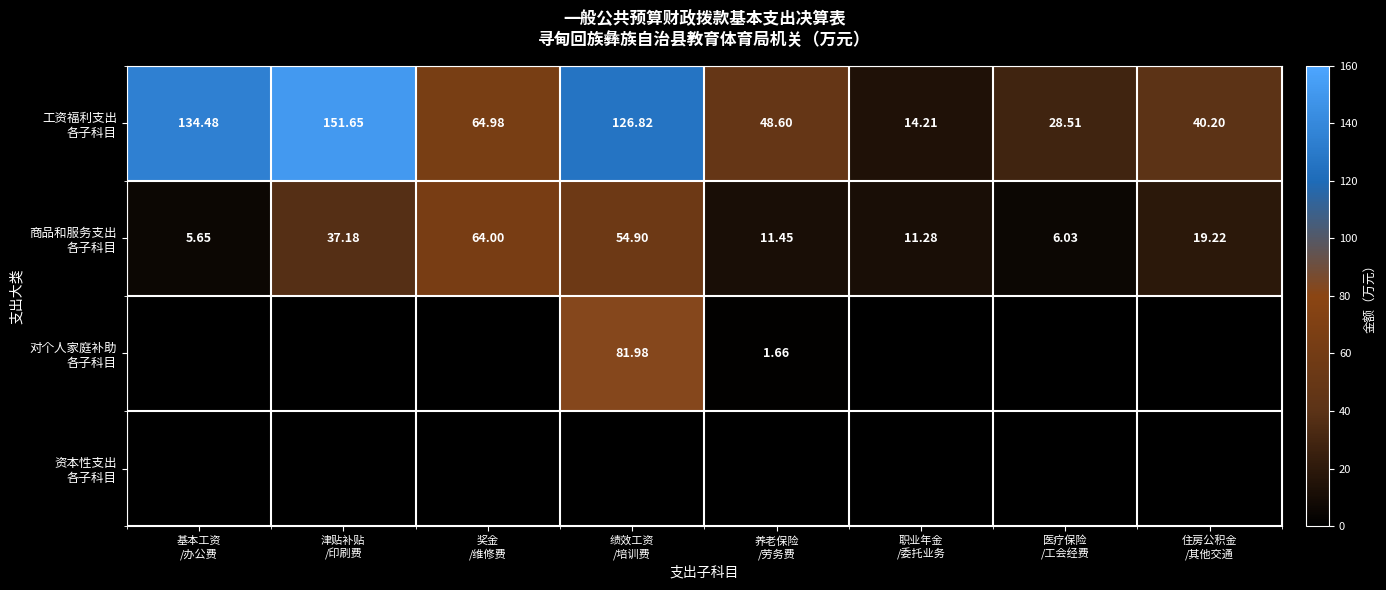

What is the spread (max minus min) of values at 医疗保险
/工会经费?

28.5